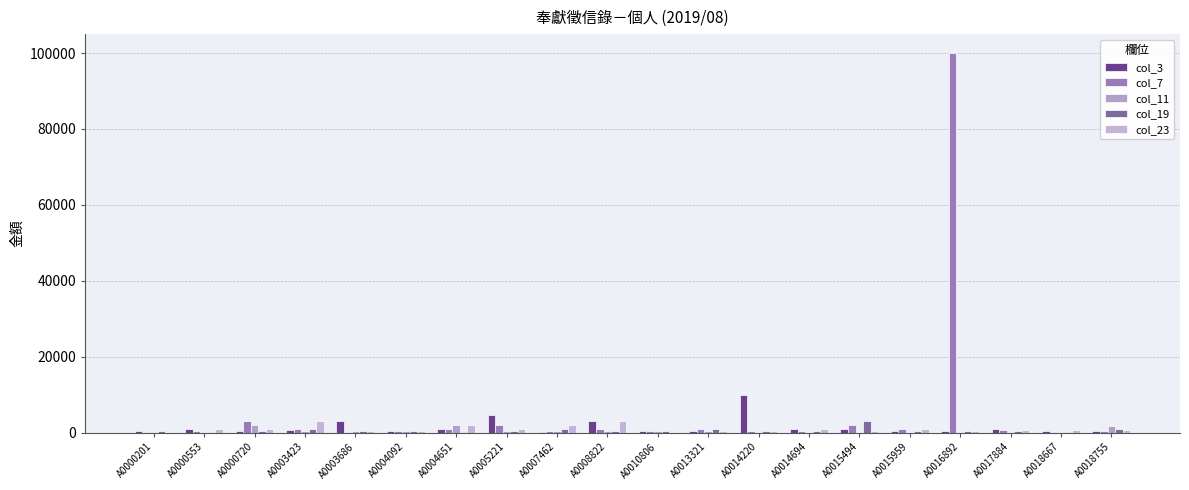

True or false: col_23 has a value of 1000 at A0015959.

True